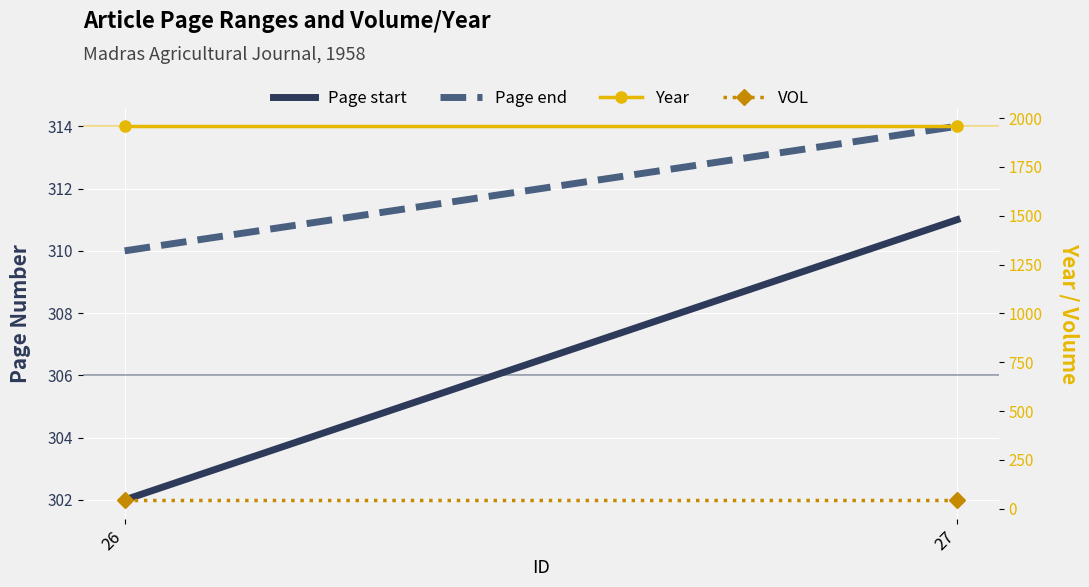

True or false: Page end has a value of 106 at 27.

False